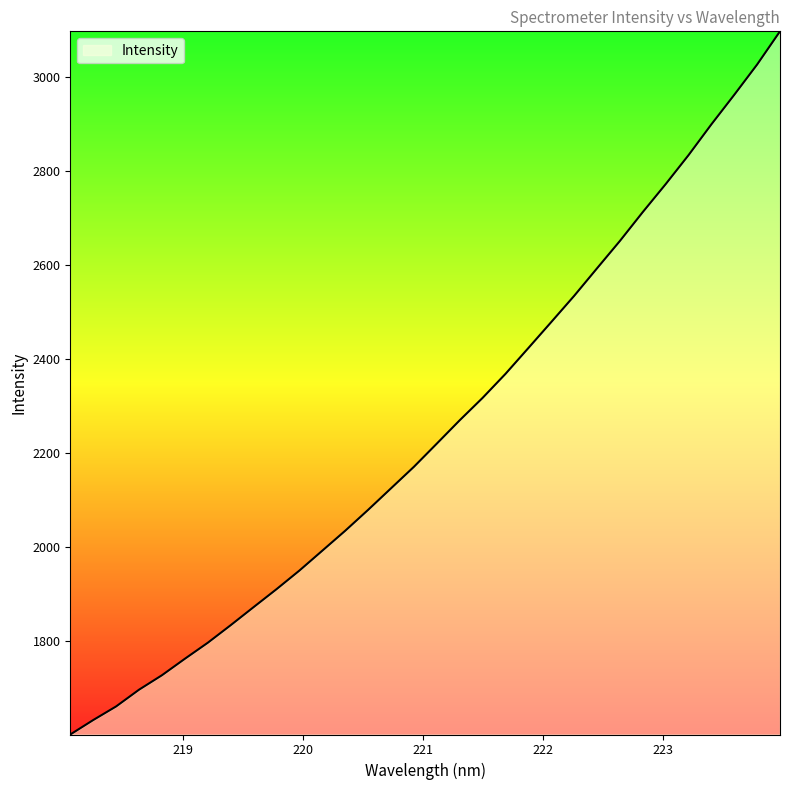

What is the maximum value shown in the chart?

3096.8